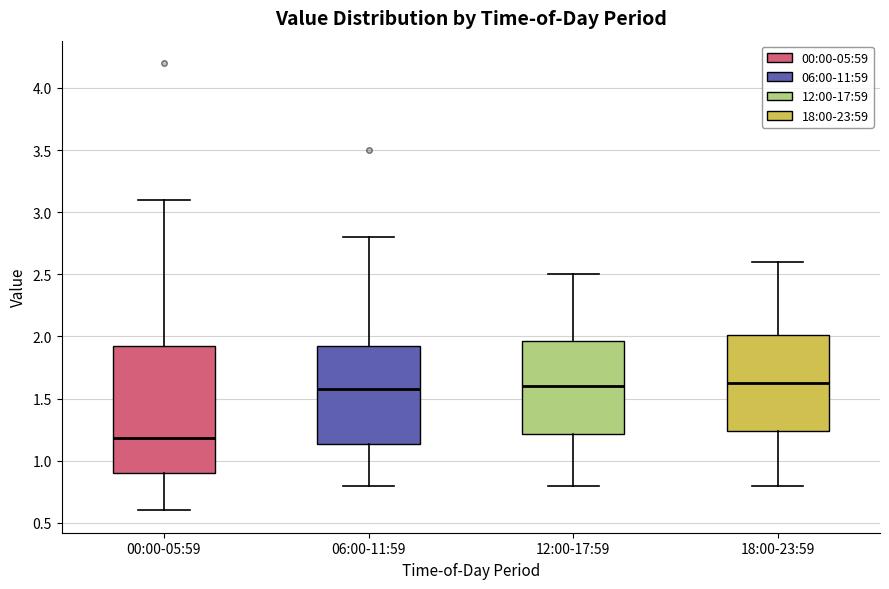

Where does the lower whisker of the box for 12:00-17:59 end on the y-axis? The values are not printed on the chart, so give them approximately, as read against the axis.

0.80